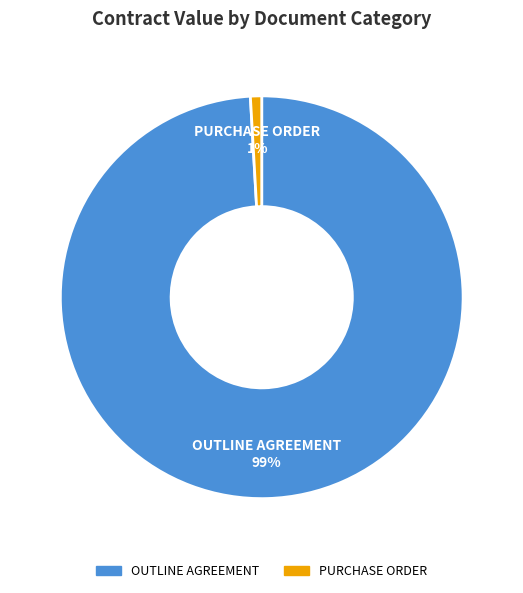

Is the sum of OUTLINE AGREEMENT and PURCHASE ORDER greater than half?

Yes